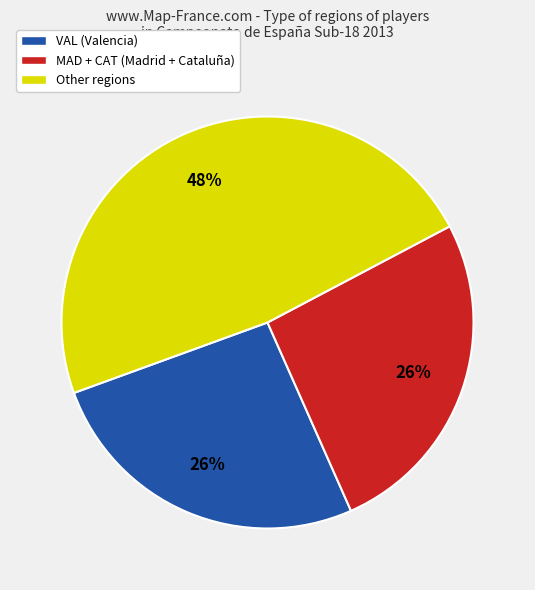

Does any single category account for the majority?

No